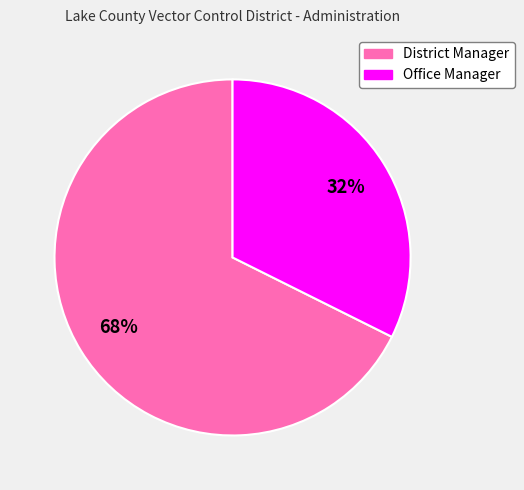

What is the ratio of the value at District Manager to the value at Office Manager?

2.1